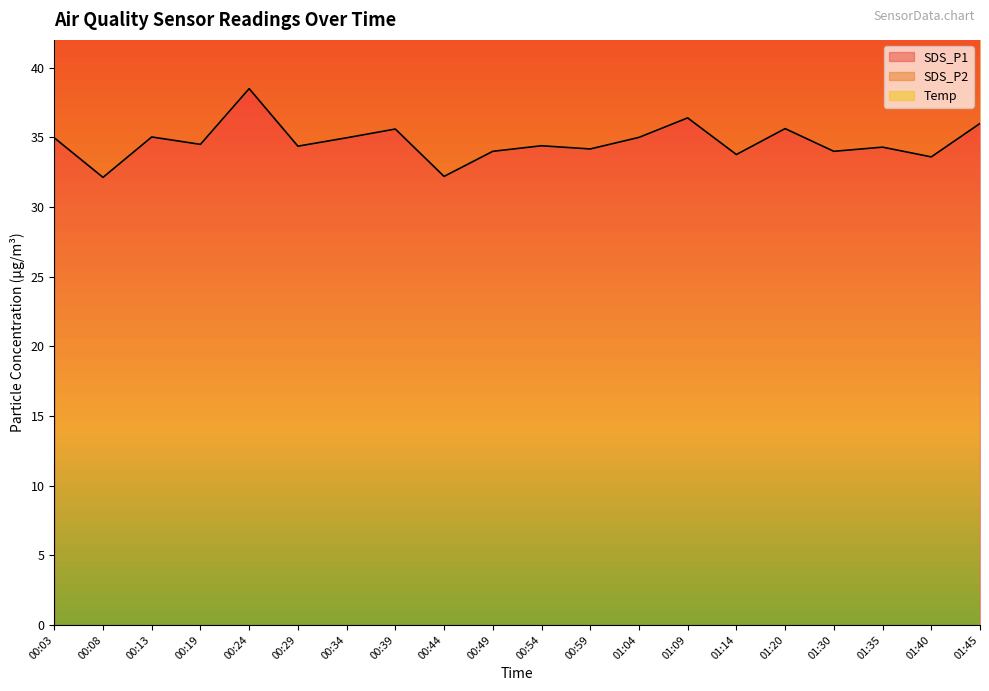

At which label does SDS_P1 reach its minimum?

00:08